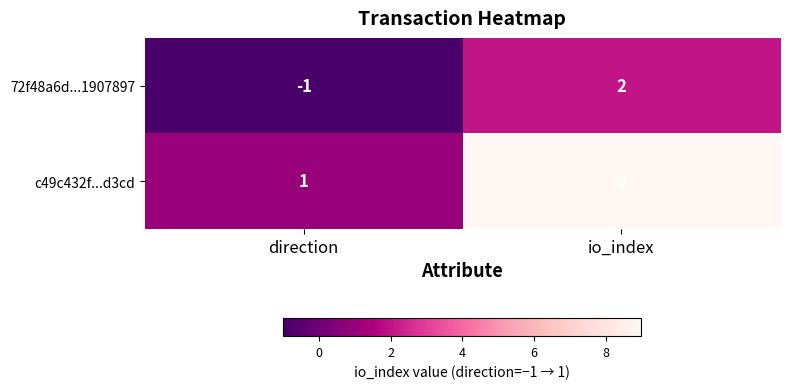

What is the sum of the c49c432f...d3cd values at direction and io_index?

10